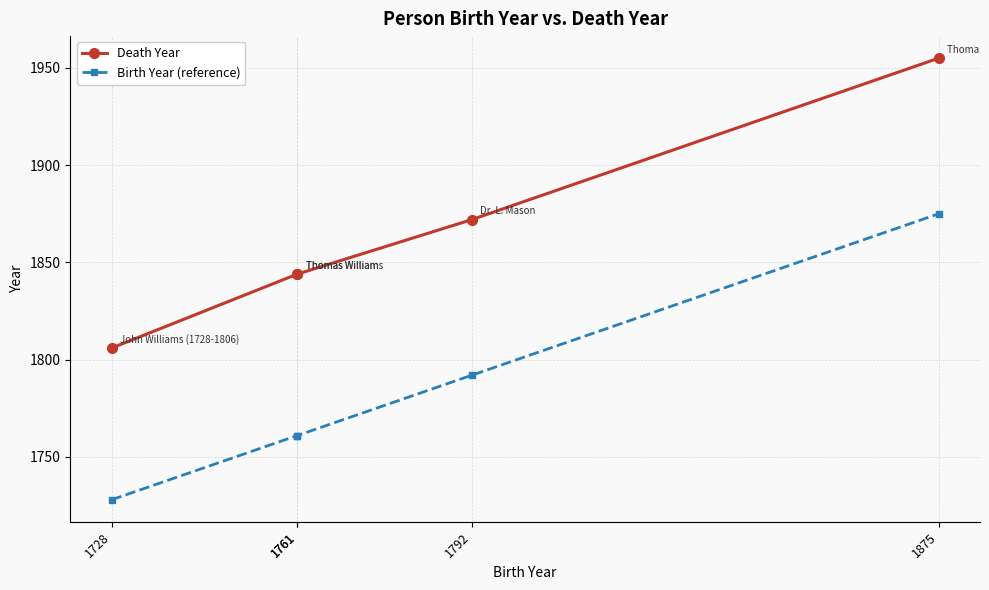

What is the approximate value of Birth Year (reference) at 1728?

1728